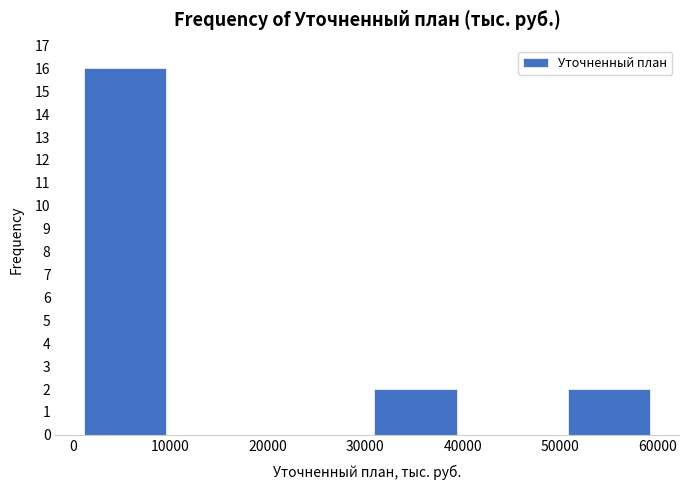

What is the height of the bar covering 0 to 10000 on the x-axis? Neither the bar edges nor the heights are printed on the chart, so give them approximately, as read against the axes.

16